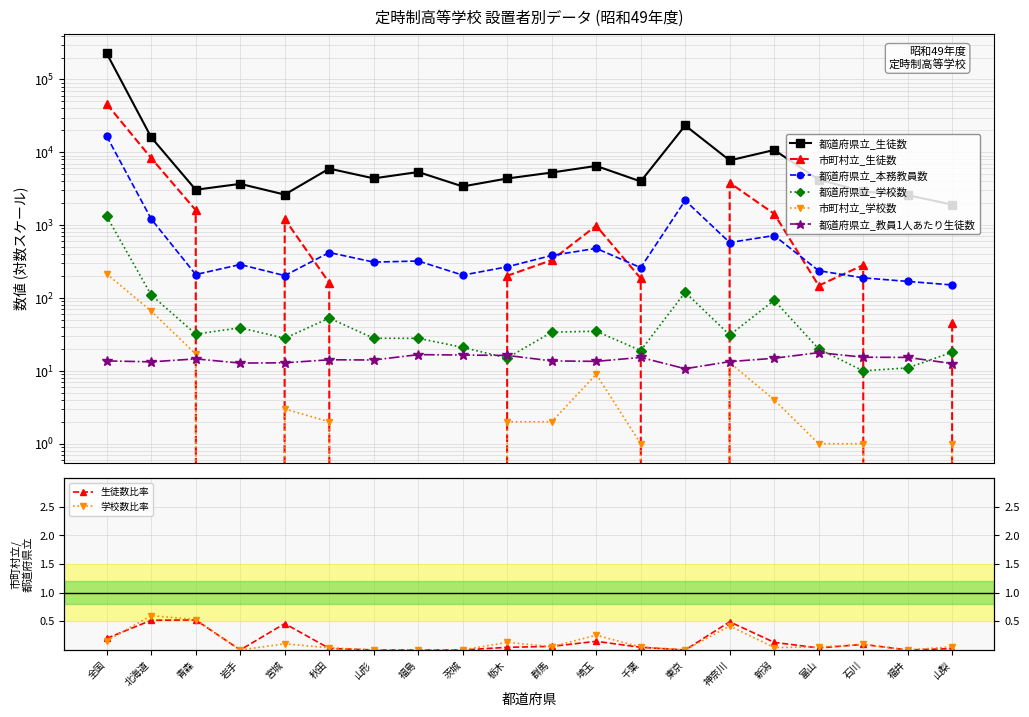

What is the label of the 12th point from the left?

埼玉